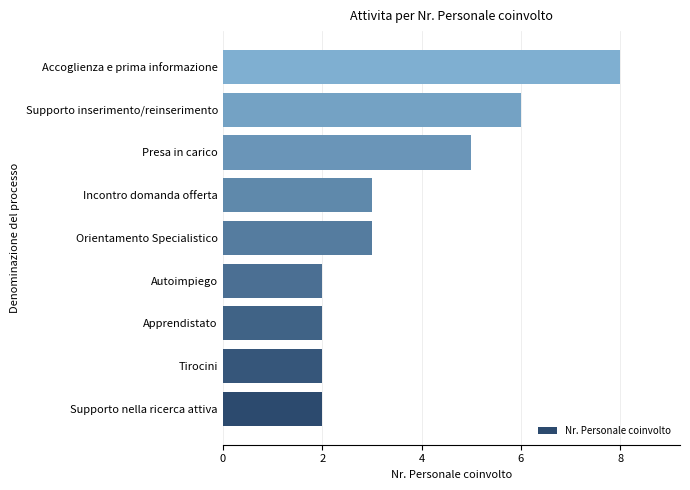

What is the average value?

4